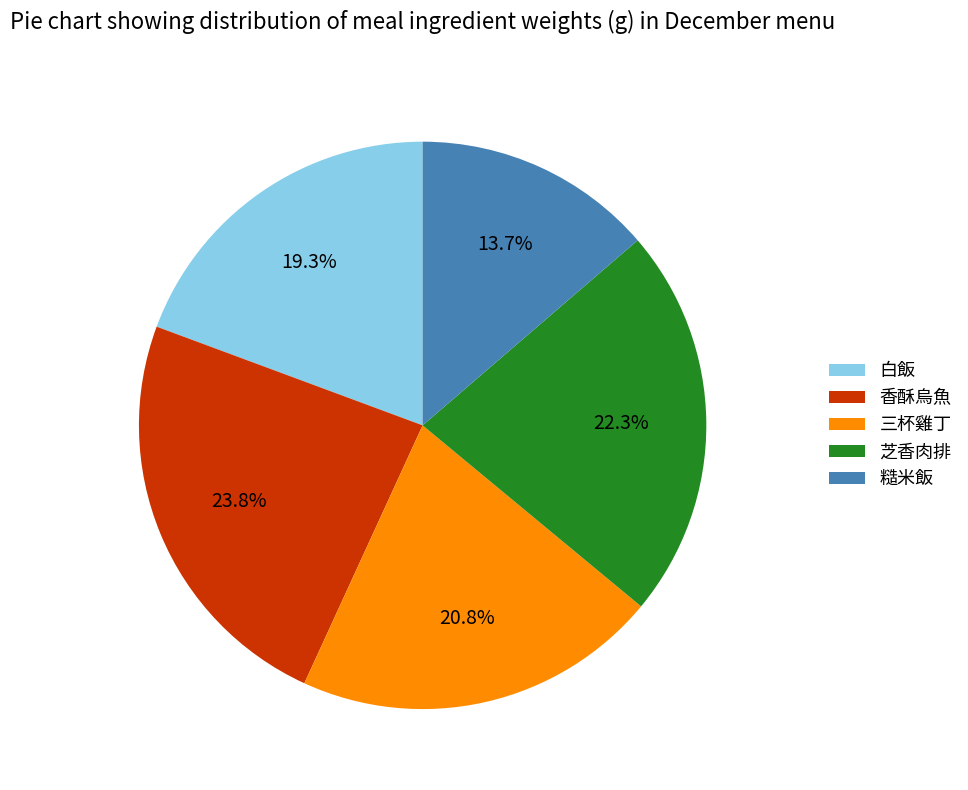

Rank the categories by value from highest to lowest.

香酥烏魚, 芝香肉排, 三杯雞丁, 白飯, 糙米飯